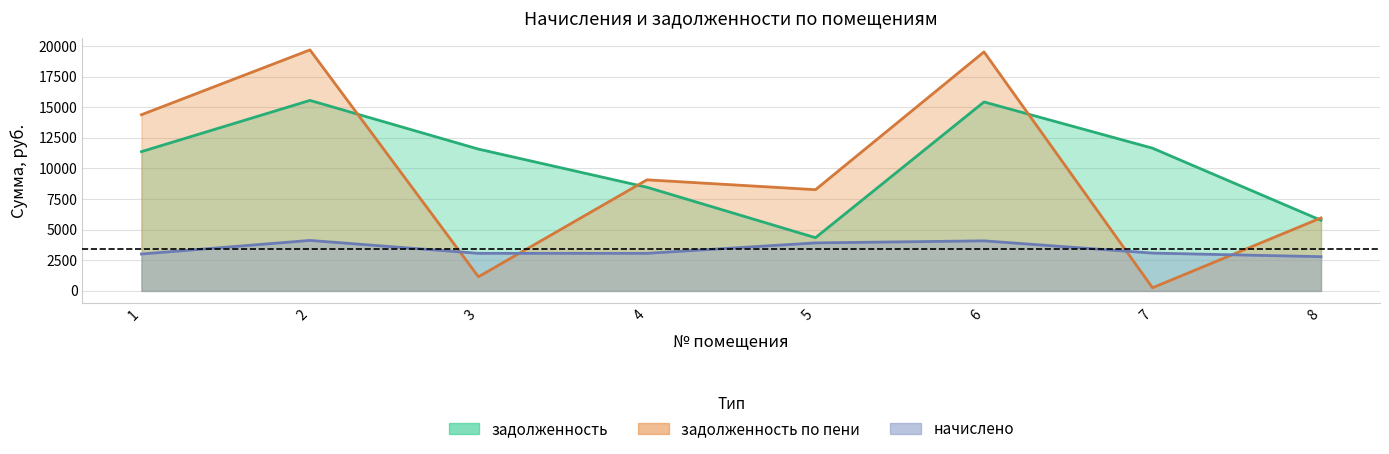

Is the value of задолженность at 4 greater than the value of начислено at 2?

Yes